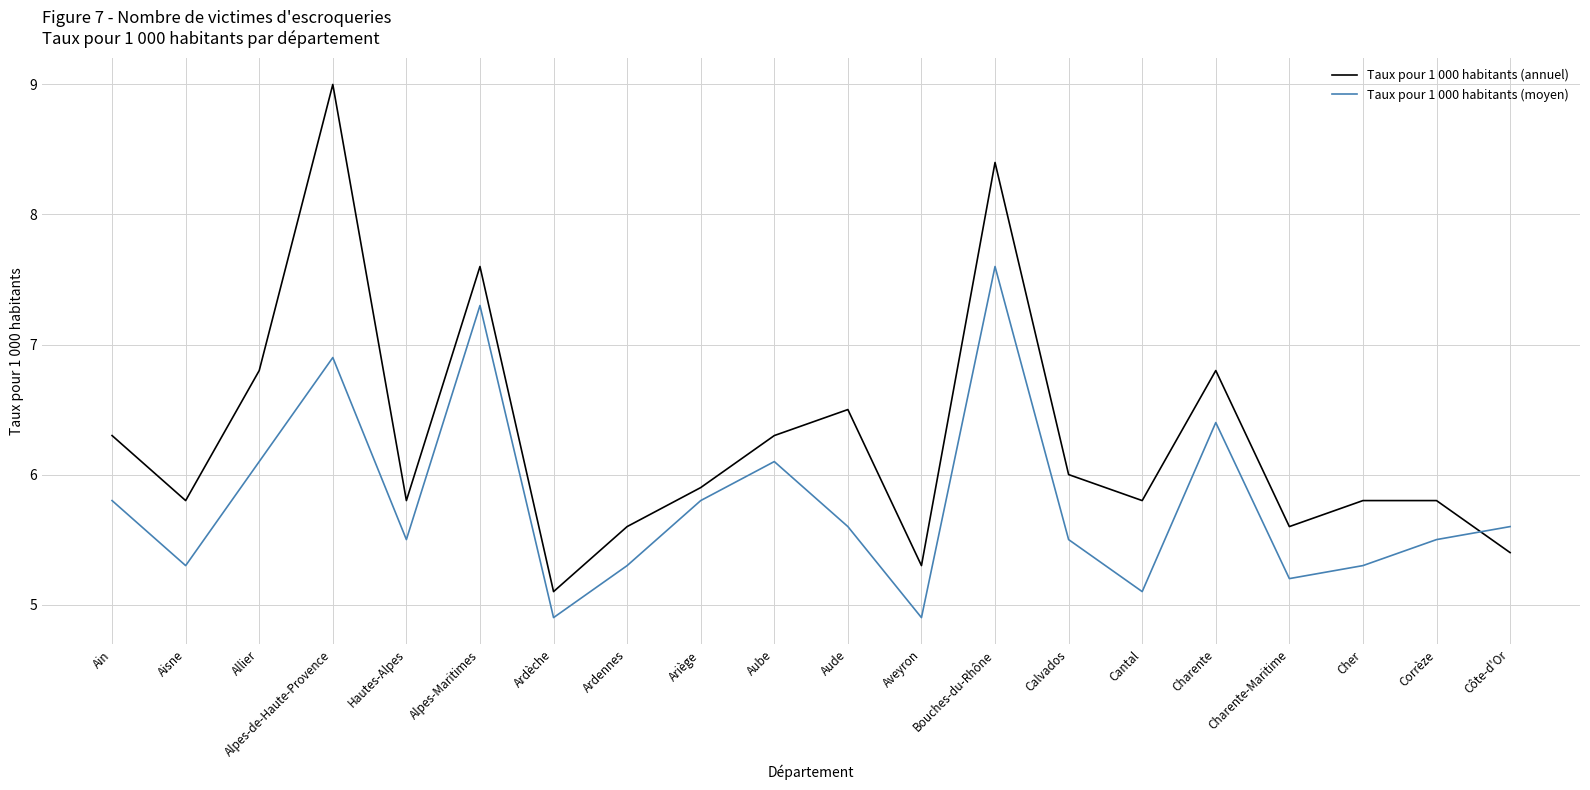

The Taux pour 1 000 habitants (moyen) series shows 4.9 at Aveyron. True or false?

True